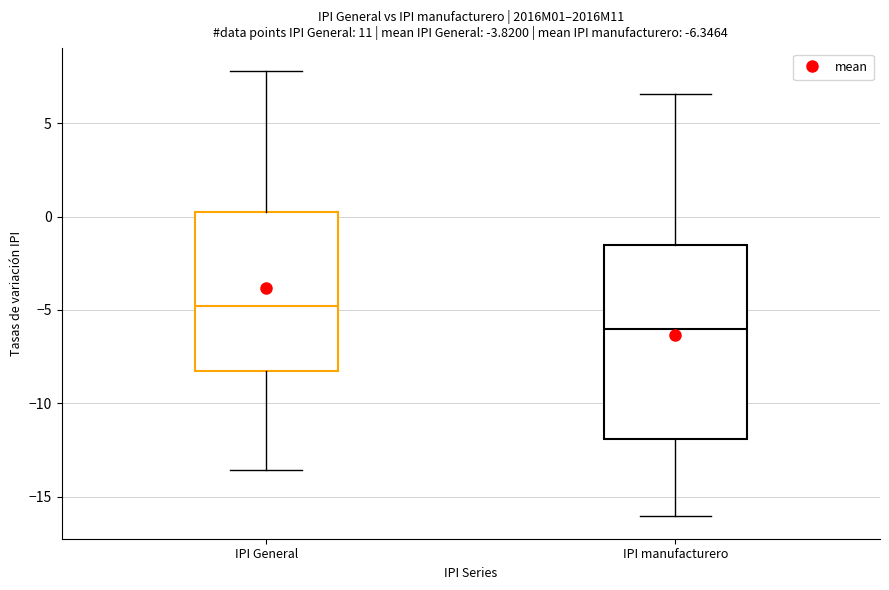

Comparing the boxes themselves (not the whiskers), which one is the tallest?

IPI manufacturero